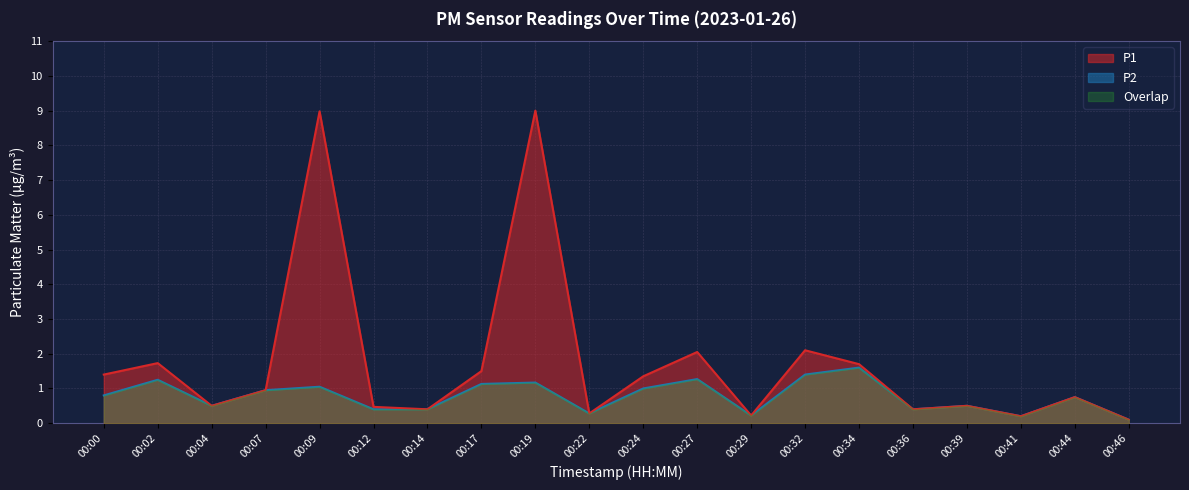

True or false: P1 and P2 cross at least once.

False